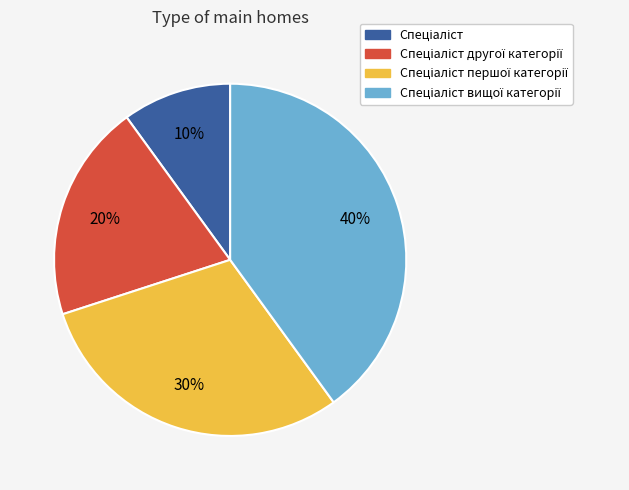

To the nearest percent, what is the average slice percentage?

25%